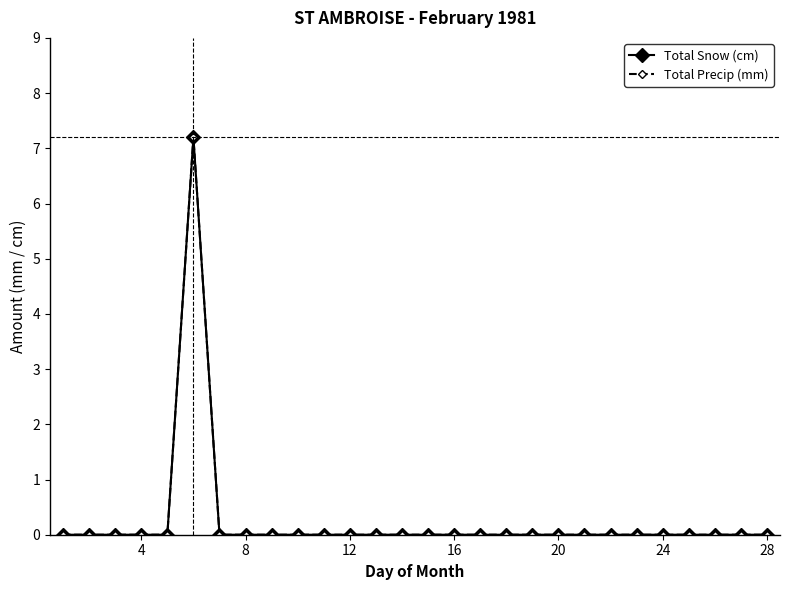

Reading left to right, list all the values displayed in this chart.

Total Snow (cm): 0.0	0.0	0.0	0.0	0.0	7.2	0.0	0.0	0.0	0.0	0.0	0.0	0.0	0.0	0.0	0.0	0.0	0.0	0.0	0.0	0.0	0.0	0.0	0.0	0.0	0.0	0.0	0.0
Total Precip (mm): 0.0	0.0	0.0	0.0	0.0	7.2	0.0	0.0	0.0	0.0	0.0	0.0	0.0	0.0	0.0	0.0	0.0	0.0	0.0	0.0	0.0	0.0	0.0	0.0	0.0	0.0	0.0	0.0